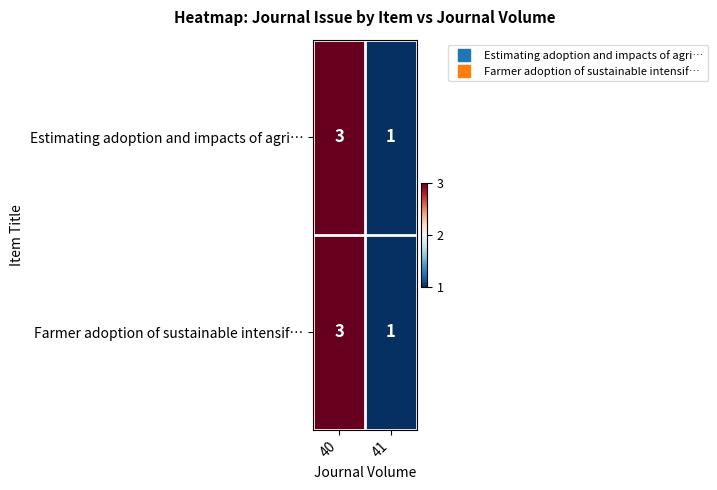

What value does the Estimating adoption and impacts of agri… series have at 40?

3